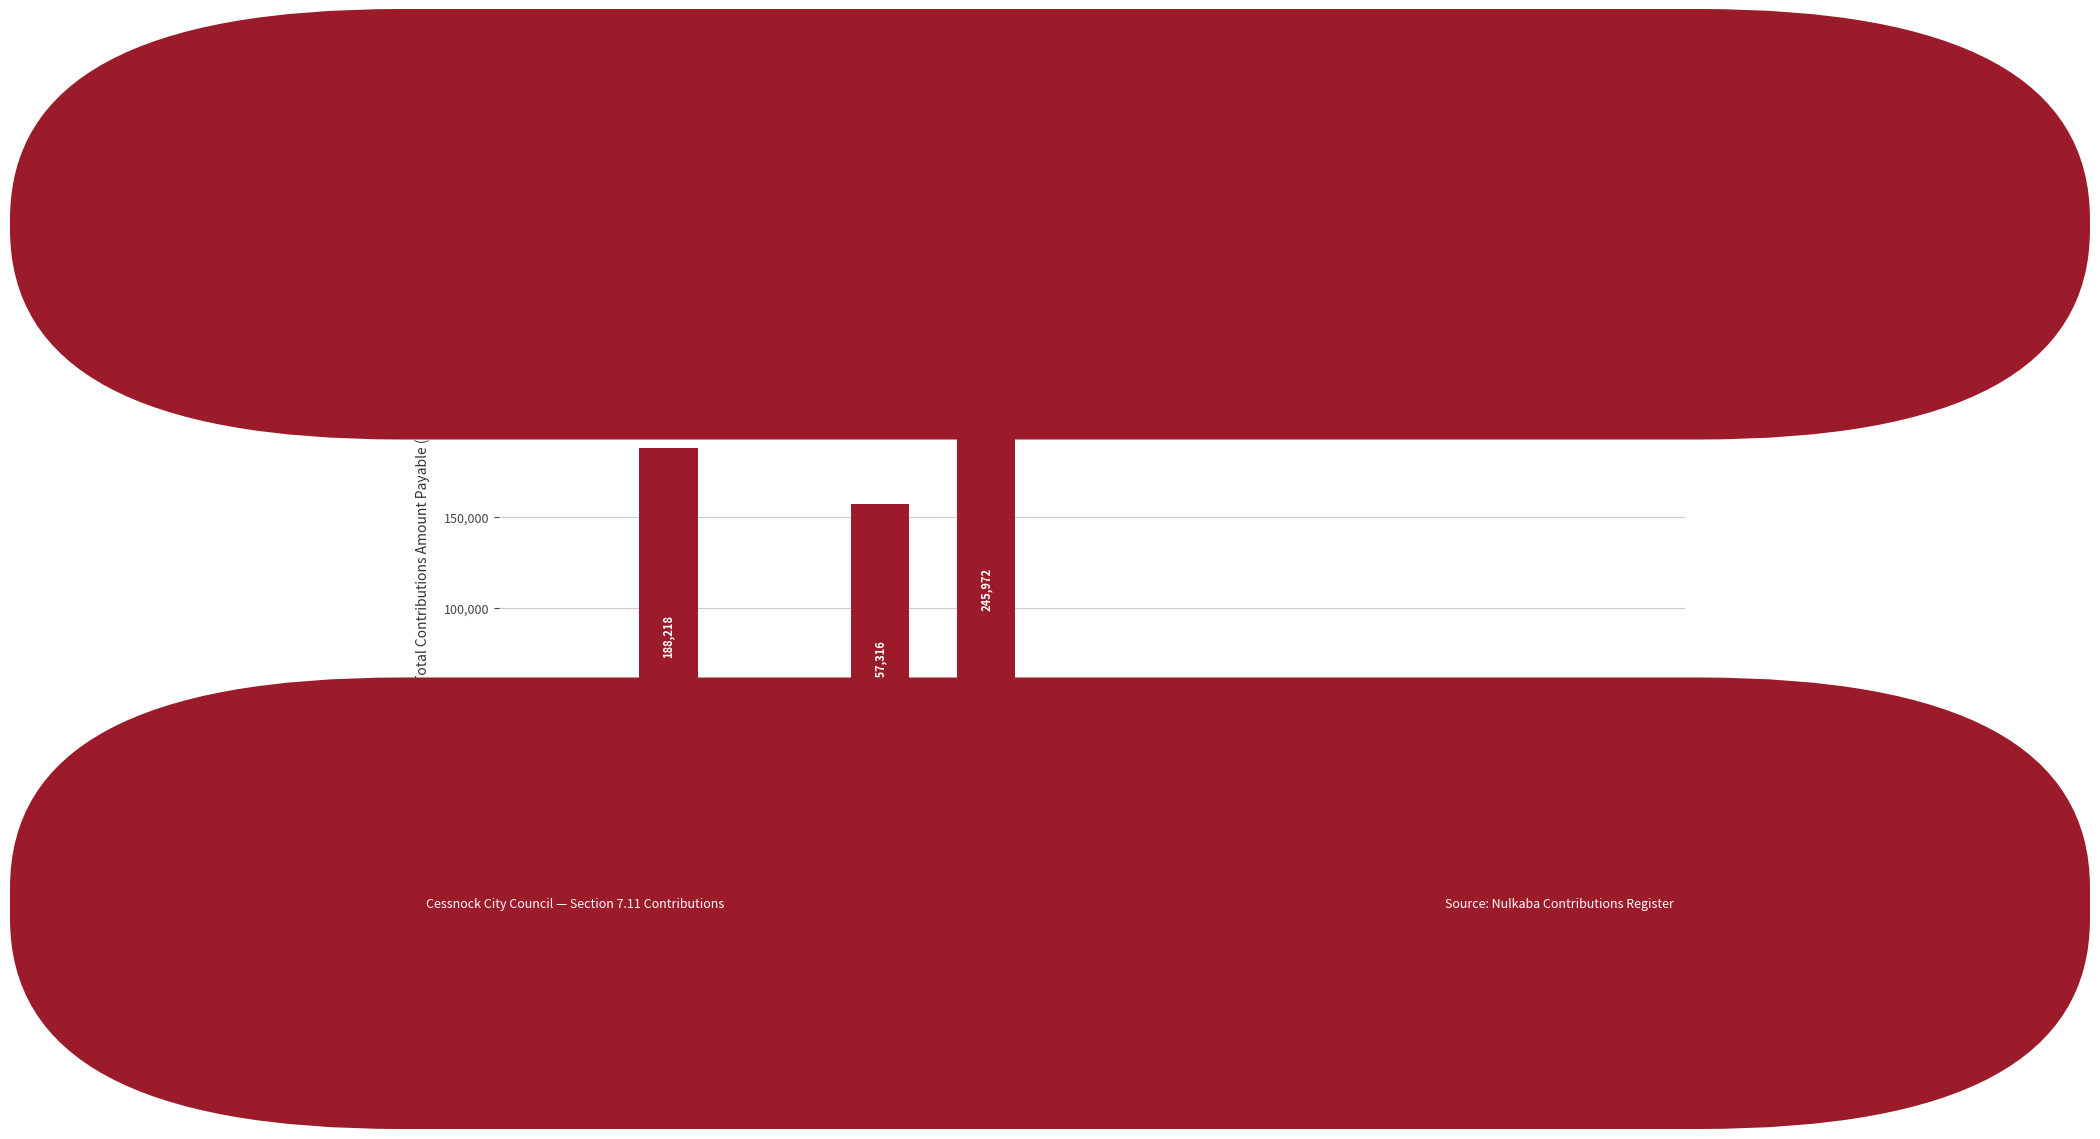

What is the minimum value shown in the chart?

1775.5